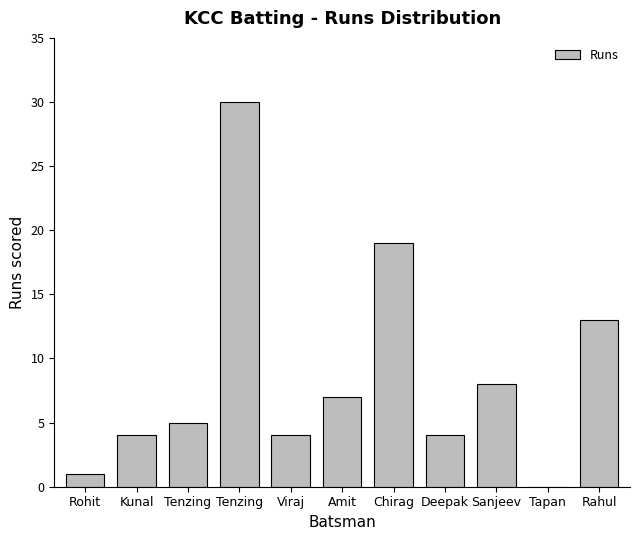

How many bars are there in total?

11